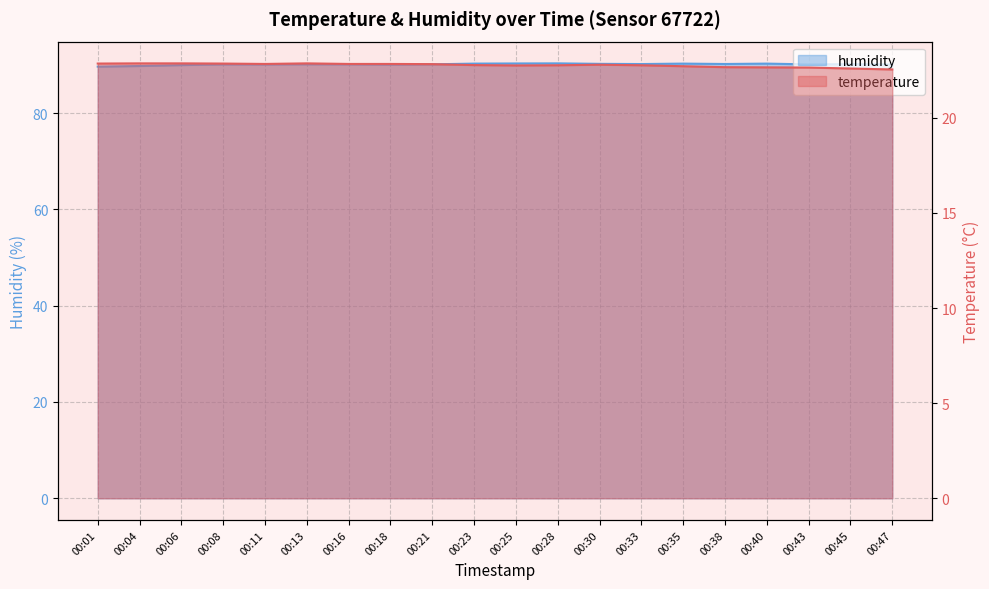

Which label corresponds to the largest value in the chart?

00:28